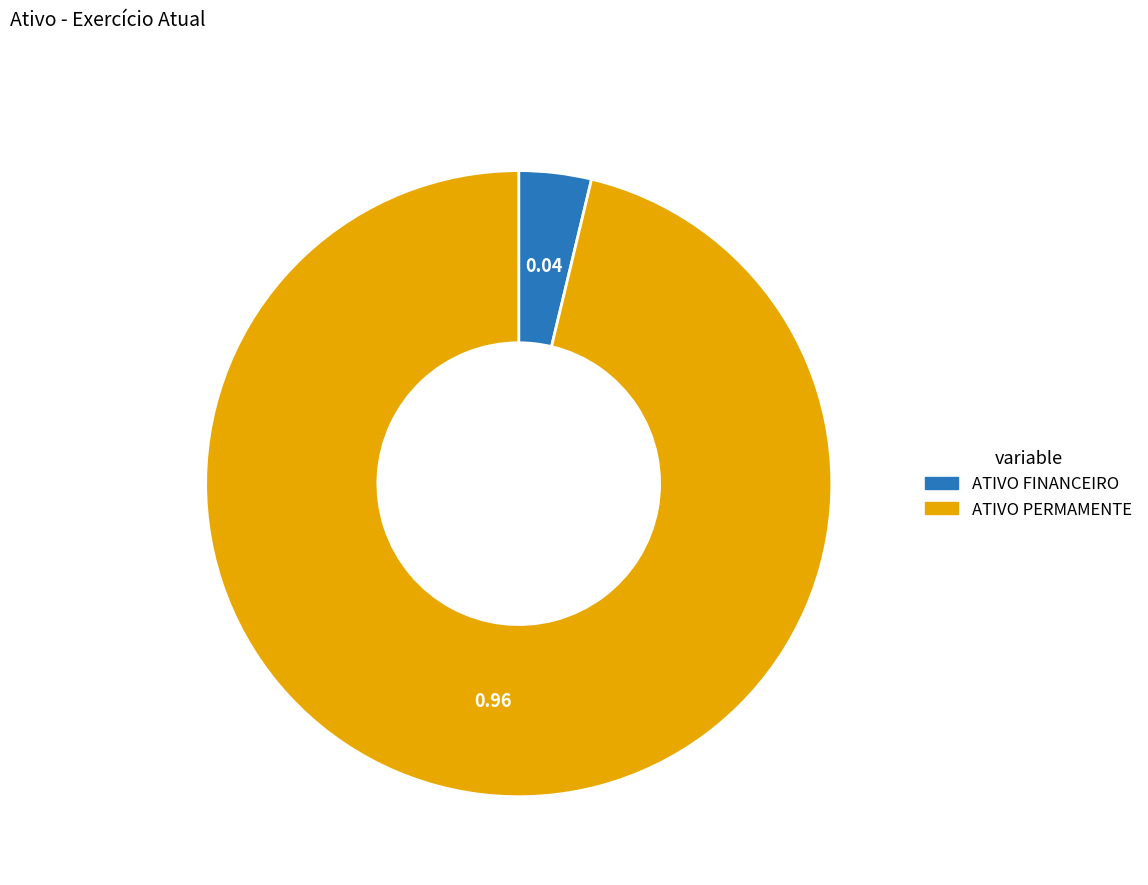

Which category has the biggest portion of the pie?

ATIVO PERMAMENTE